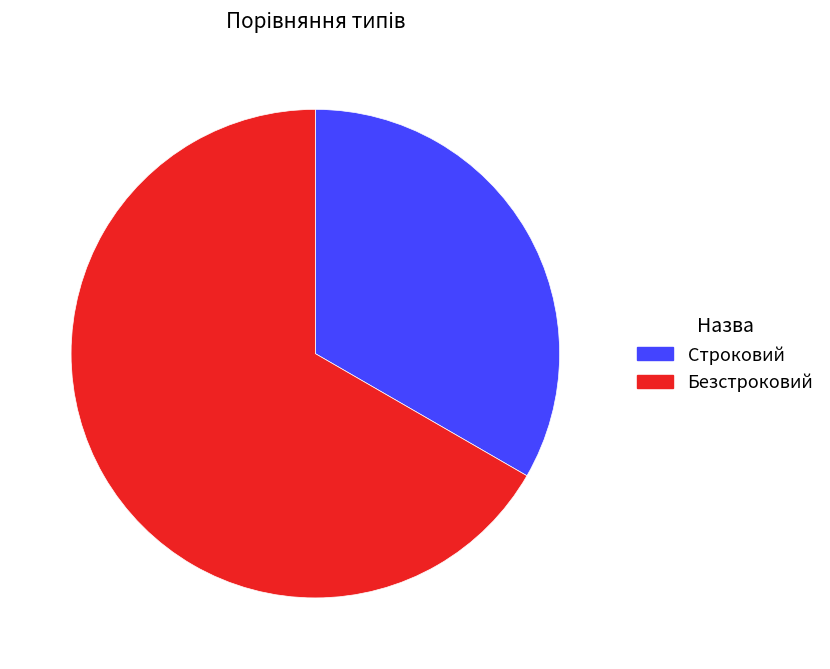

Approximately how many times larger is the value at Строковий compared to Безстроковий?

0.5